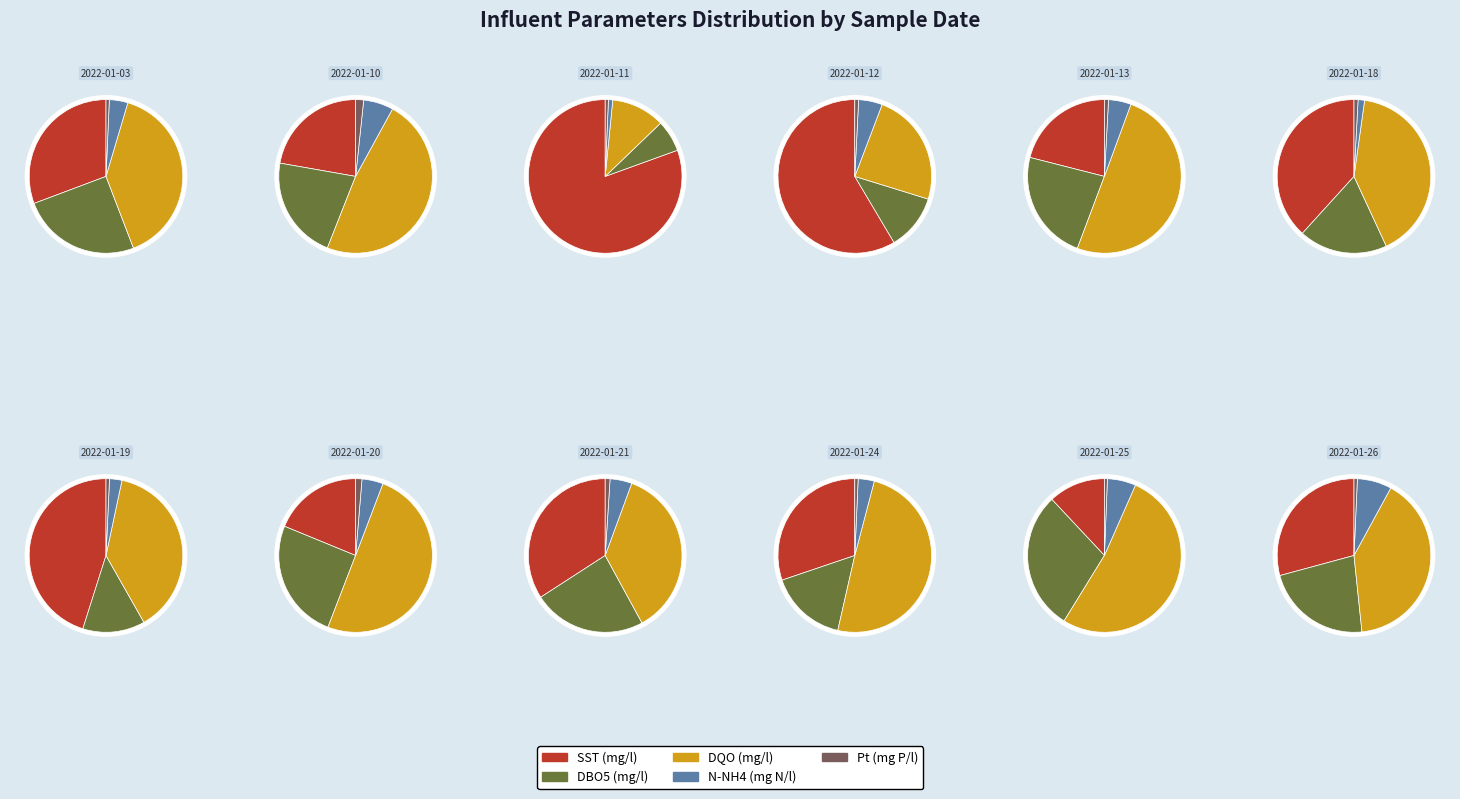

What percentage is the 2022-01-24 slice, to the nearest percent?

18%